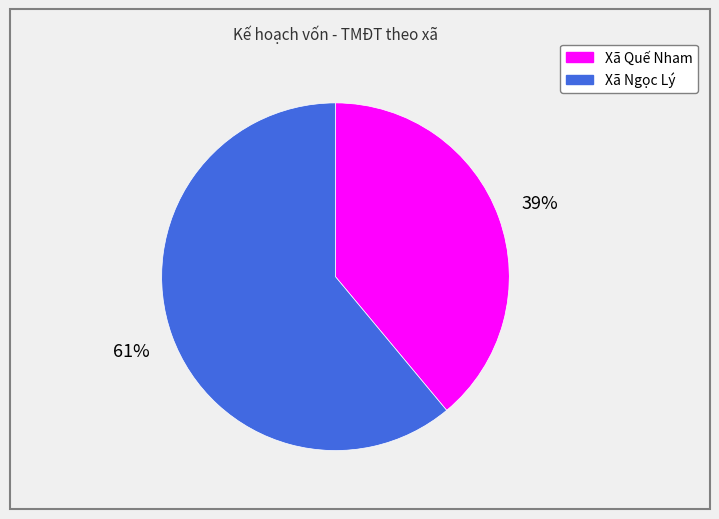

What is the ratio of the value at Xã Quế Nham to the value at Xã Ngọc Lý?

0.6